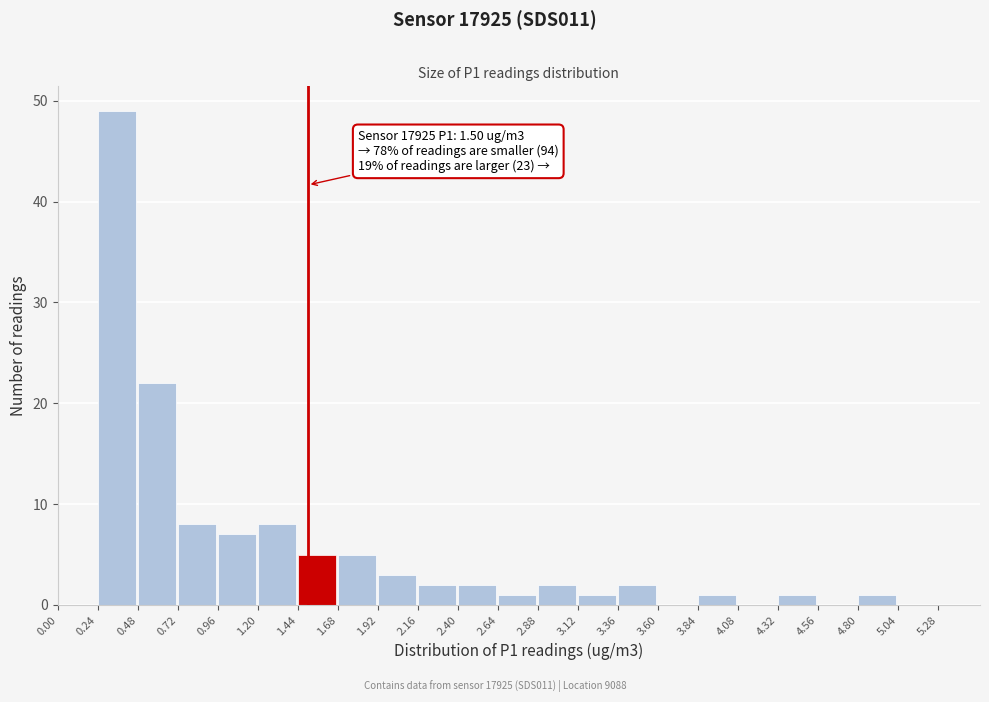

Over which range of the x-axis is the bar tallest?

0.24 to 0.48